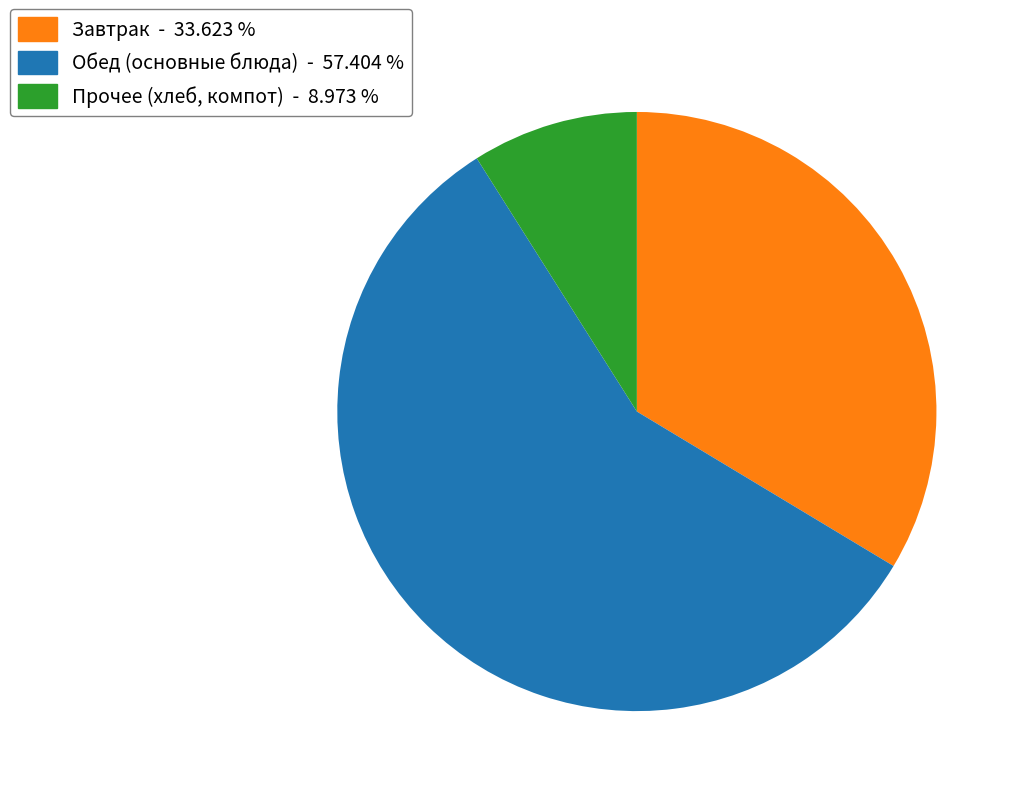

Rank the categories by value from lowest to highest.

Прочее (хлеб, компот) - 8.973 %, Завтрак - 33.623 %, Обед (основные блюда) - 57.404 %